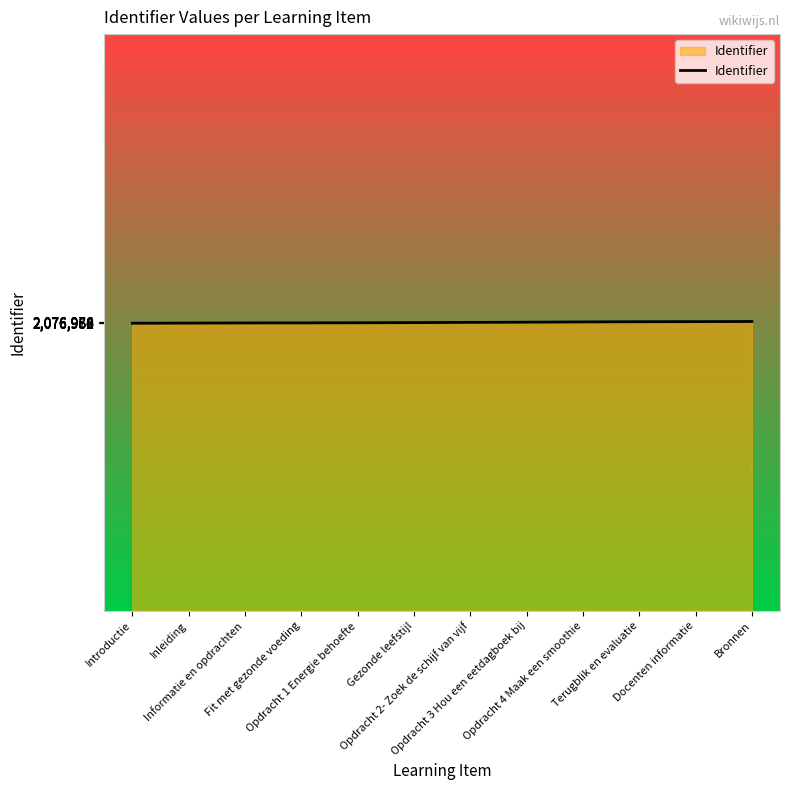

How many values are below 2076971?

6